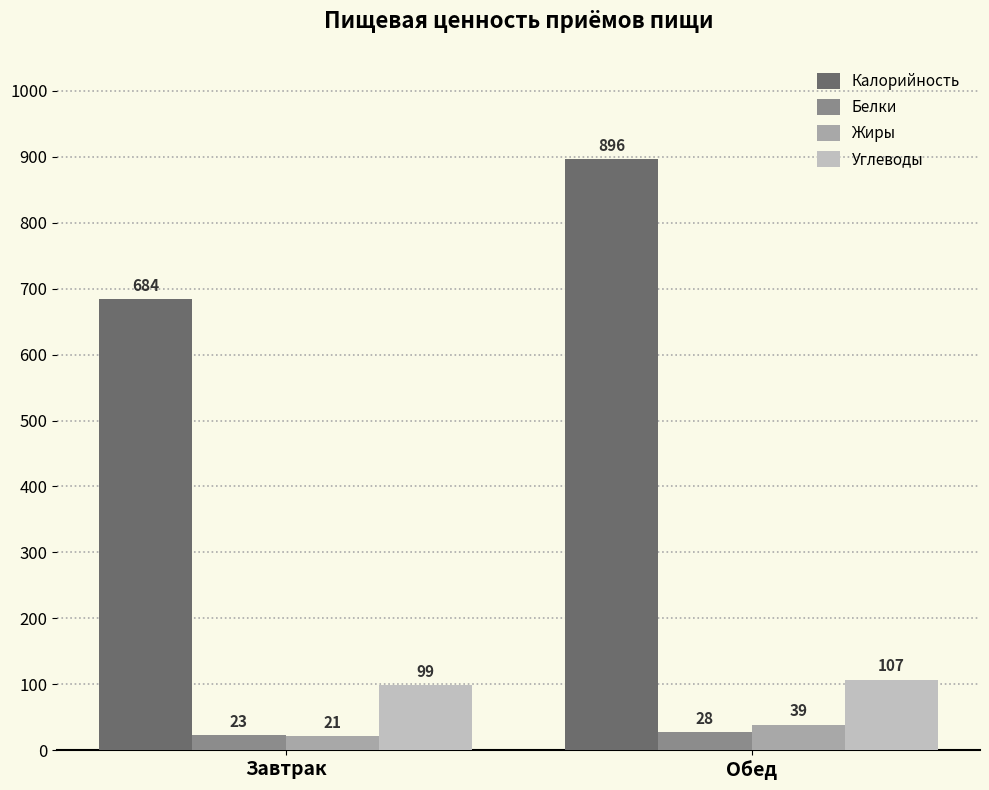

The value of Углеводы at Обед is 107. True or false?

True